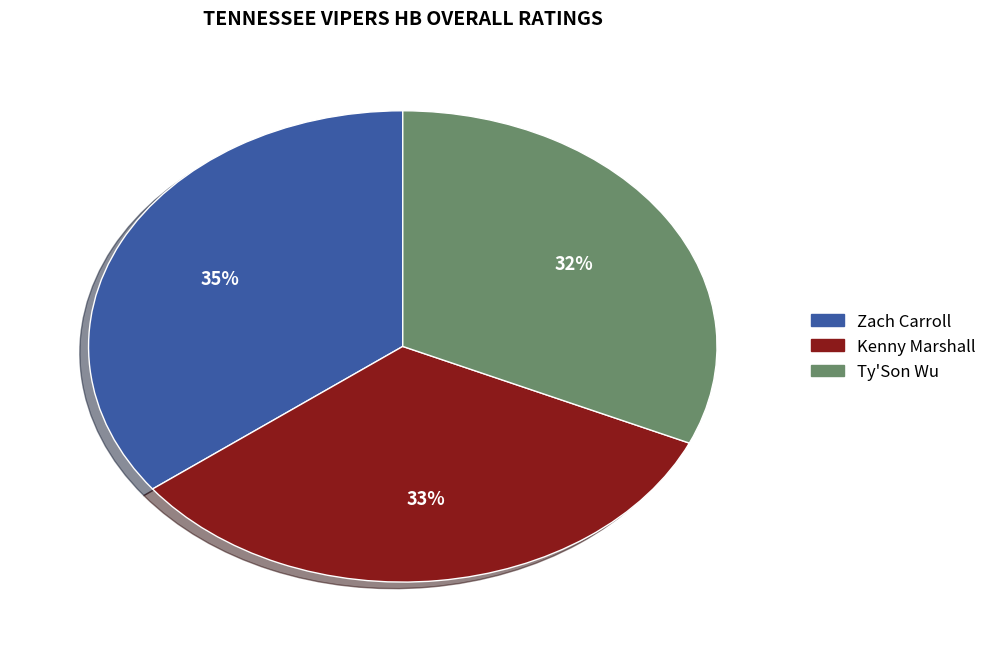

Does Zach Carroll account for over 50% of the chart?

No